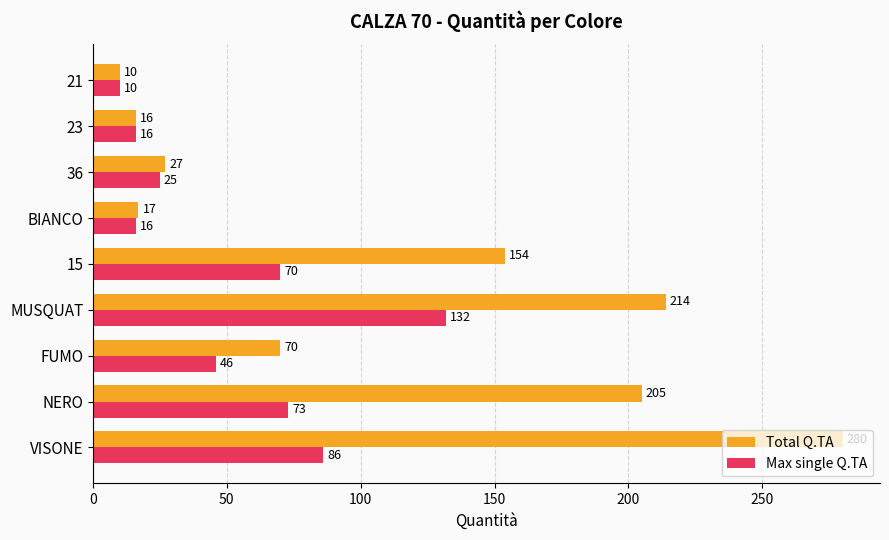

Which series has the widest spread of values?

Total Q.TA